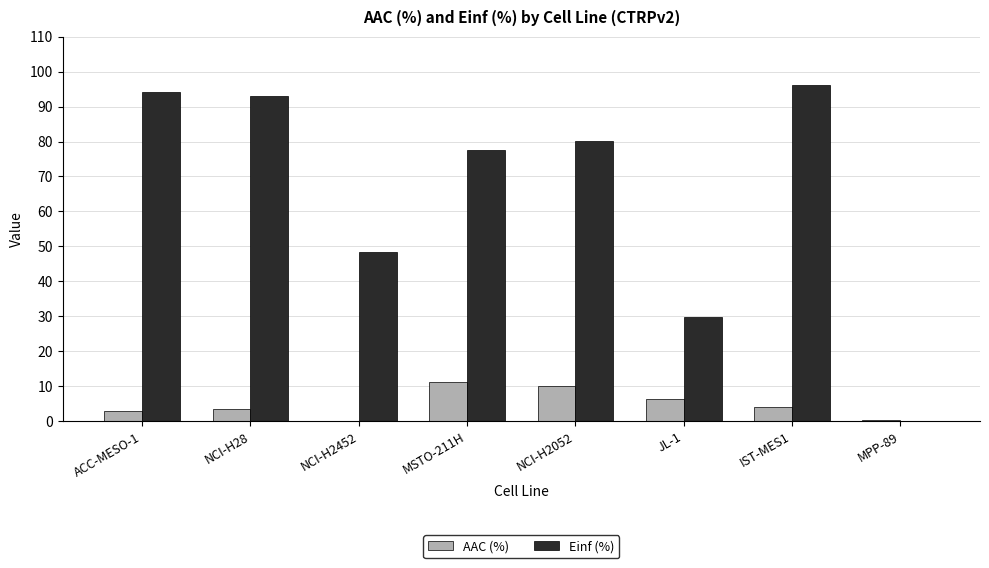

Between ACC-MESO-1 and MPP-89, which series saw the biggest shift?

Einf (%)